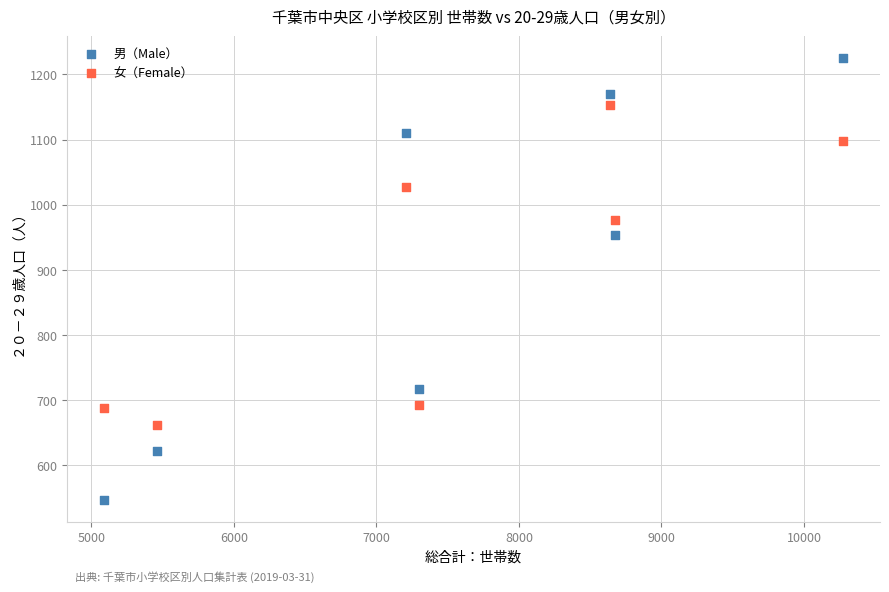

Which series contains the lowest Y value?

男（Male）